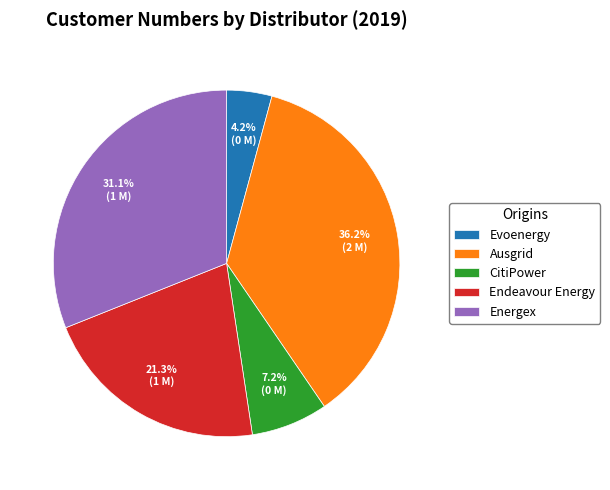

To the nearest percent, what is the average slice percentage?

20%